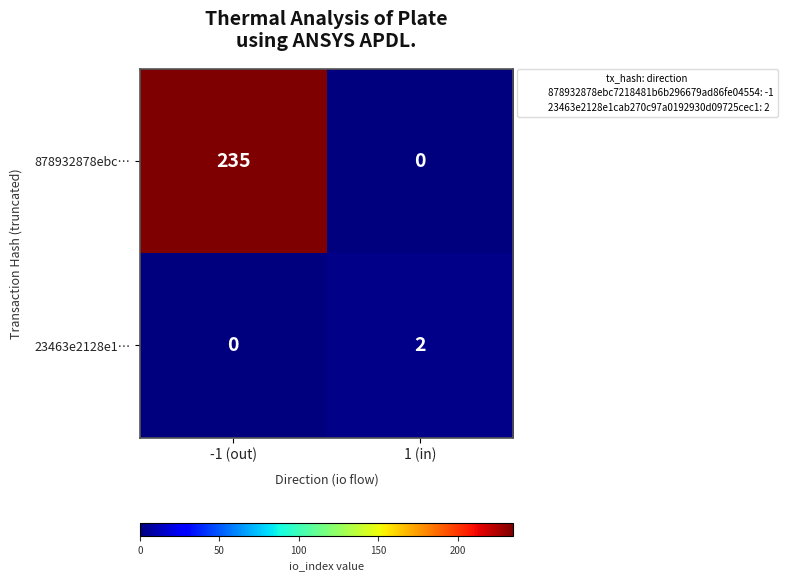

At which category does the chart reach its peak across all series?

-1 (out)